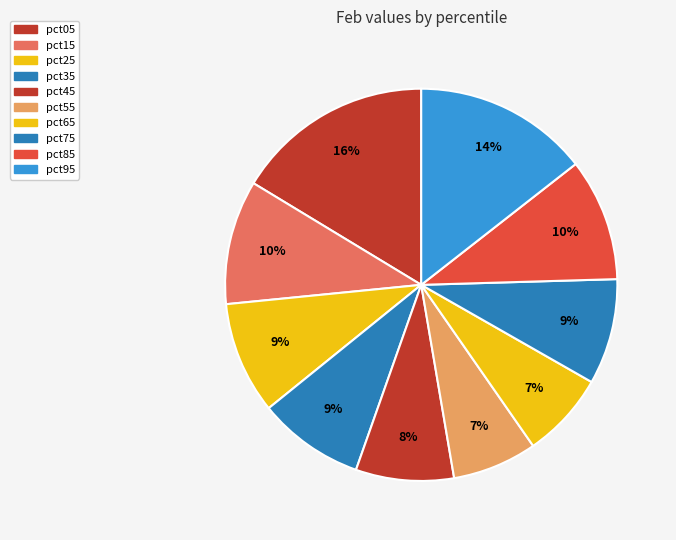

To the nearest percent, what is the combined percentage of pct45 and pct75?

17%